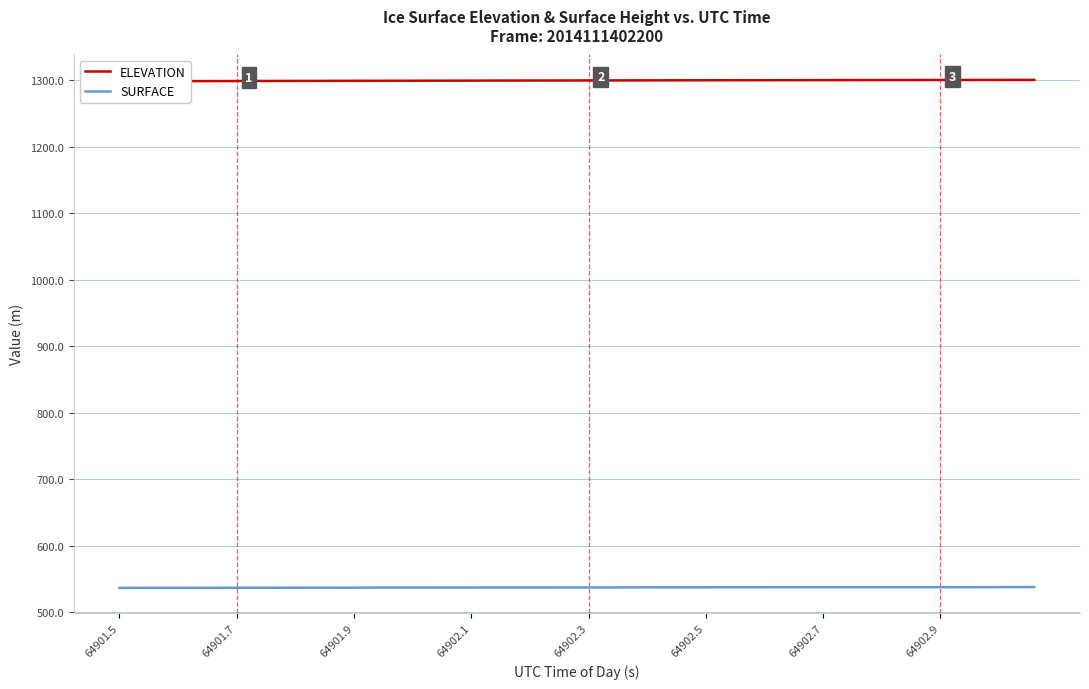

What is the maximum value for SURFACE?

537.7